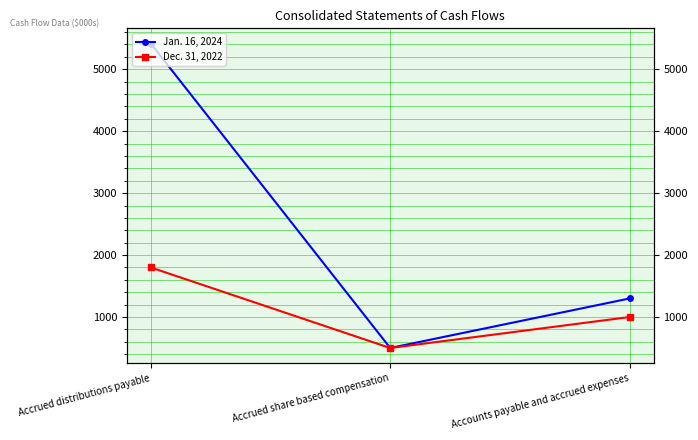

Reading left to right, extract all data points from this chart.

Jan. 16, 2024: Accrued distributions payable=5414	Accrued share based compensation=500	Accounts payable and accrued expenses=1300
Dec. 31, 2022: Accrued distributions payable=1800	Accrued share based compensation=500	Accounts payable and accrued expenses=1000